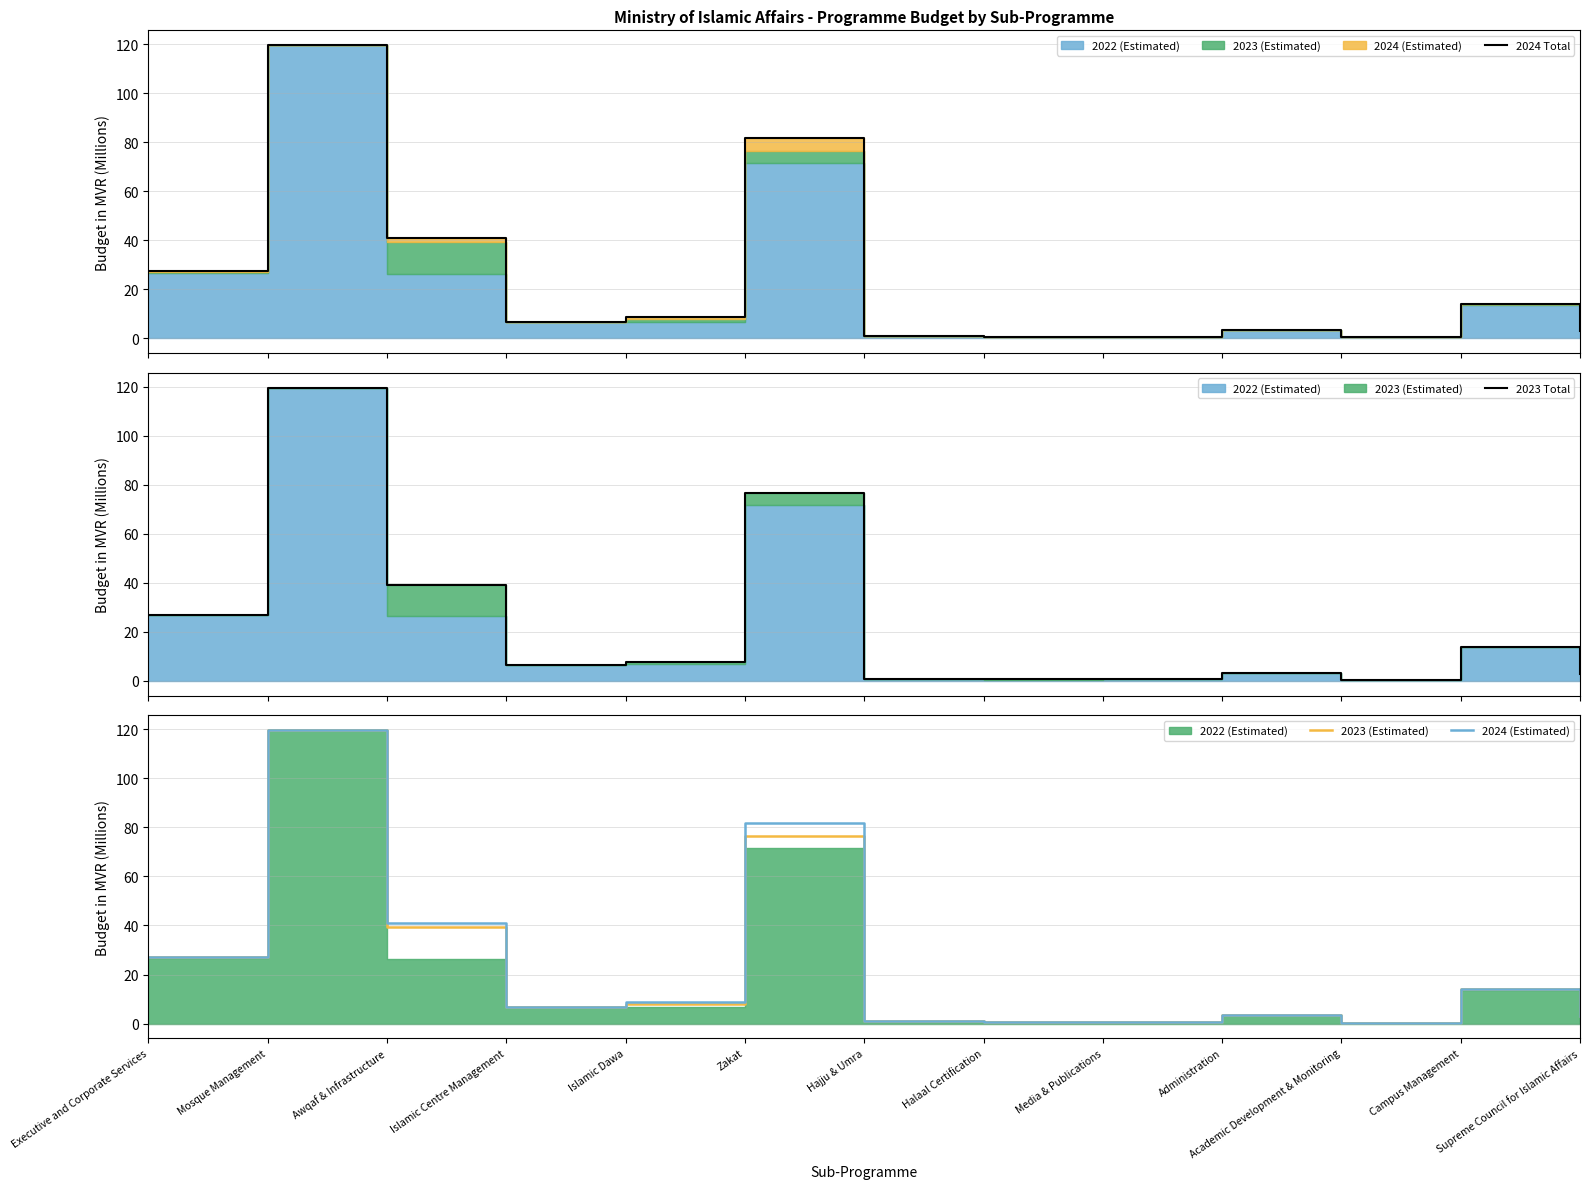

What is the difference between the maximum and minimum values in the 2023 Total series?

119.2